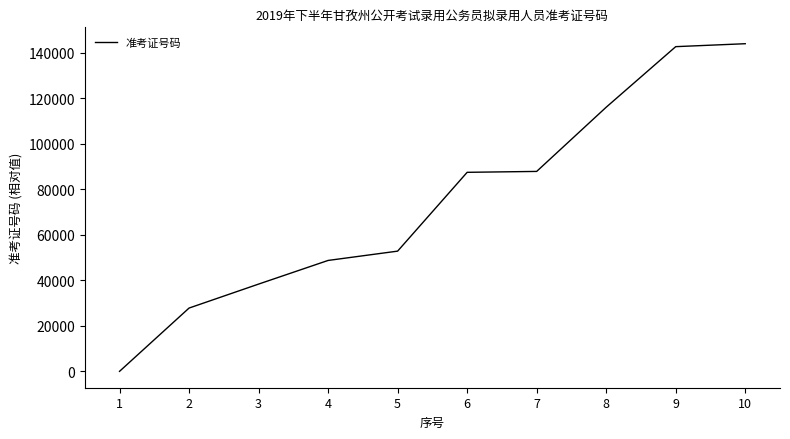

Is it true that the value at 6 is 36113?

False